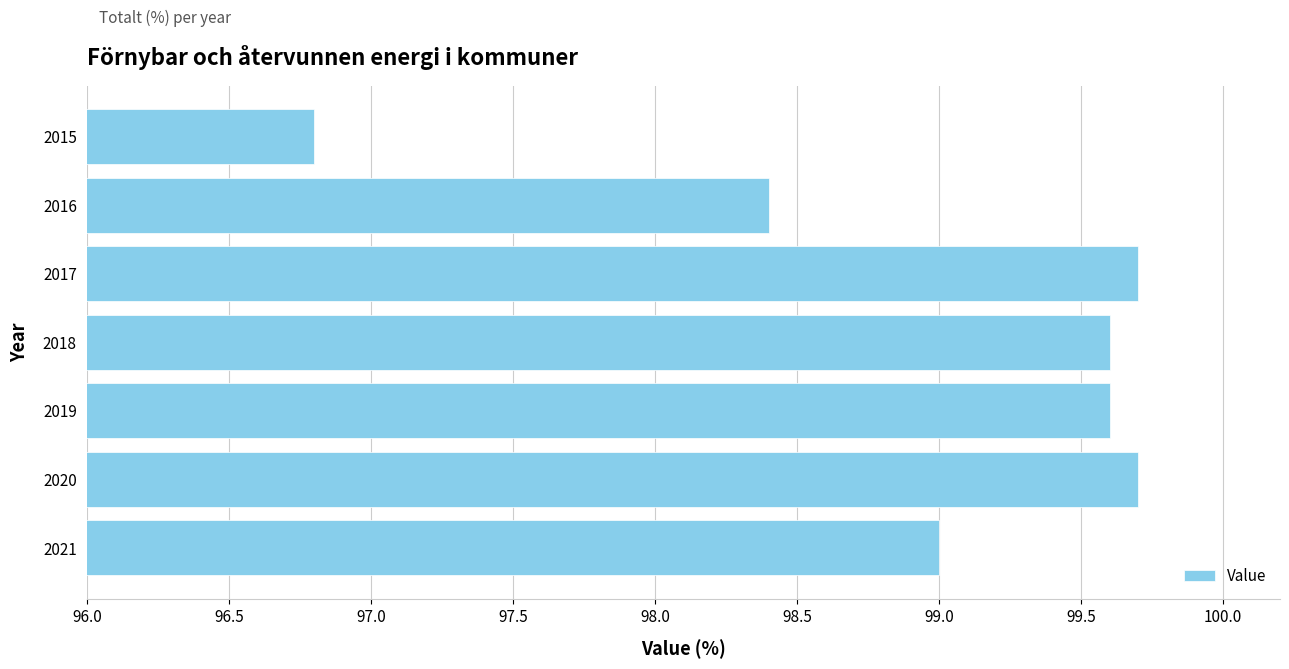

Which has a higher value, 2018 or 2016?

2018